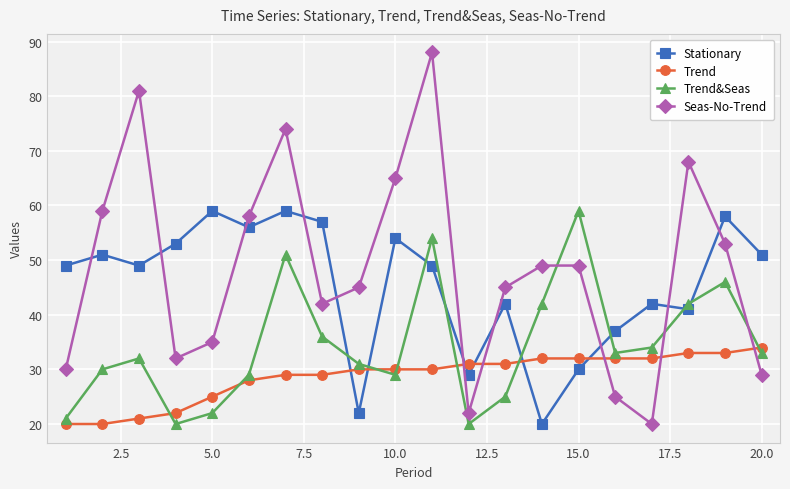

True or false: Seas-No-Trend and Trend&Seas cross at least once.

True